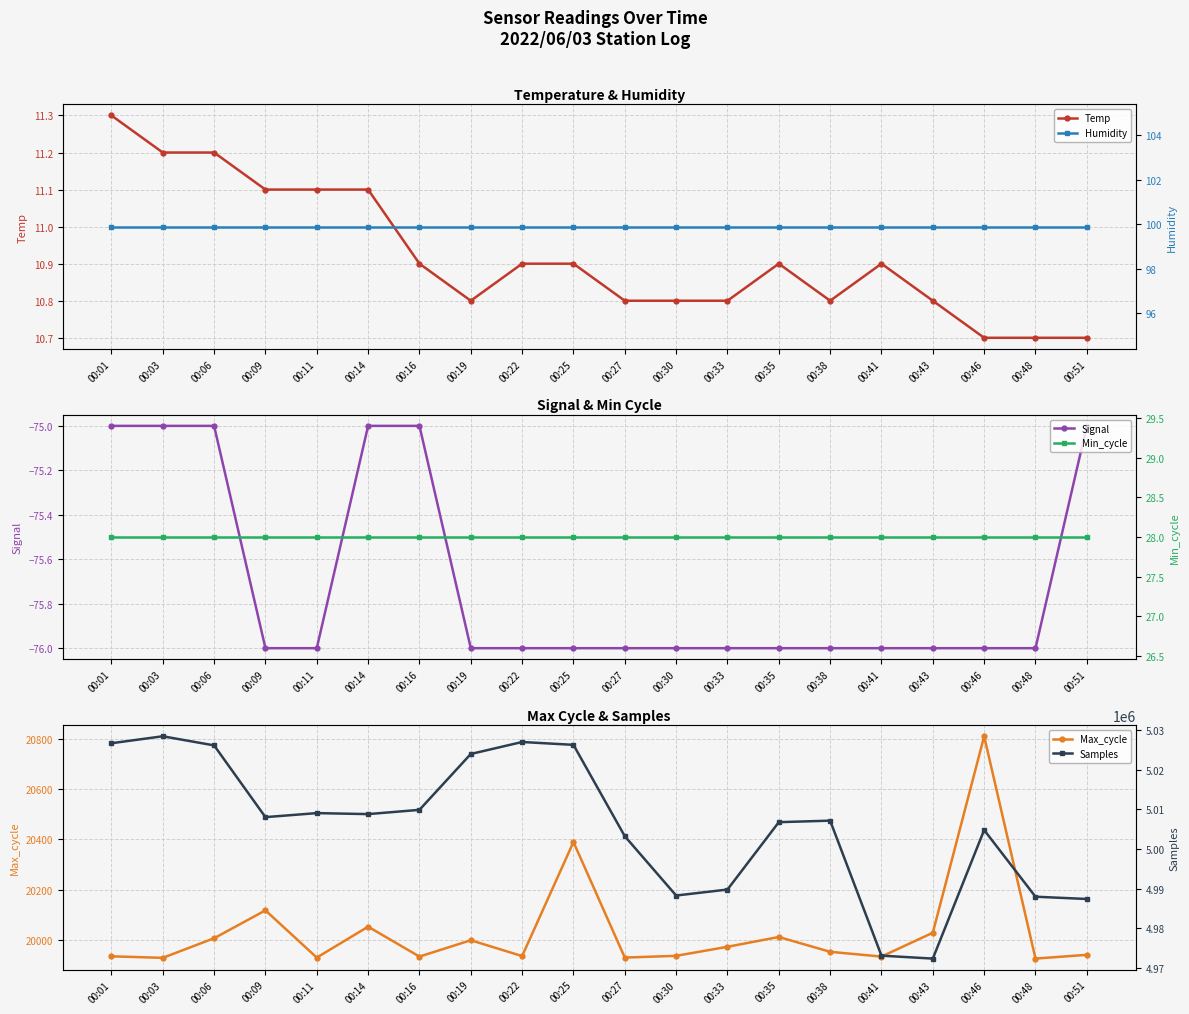

Count the number of data series in this chart.

6